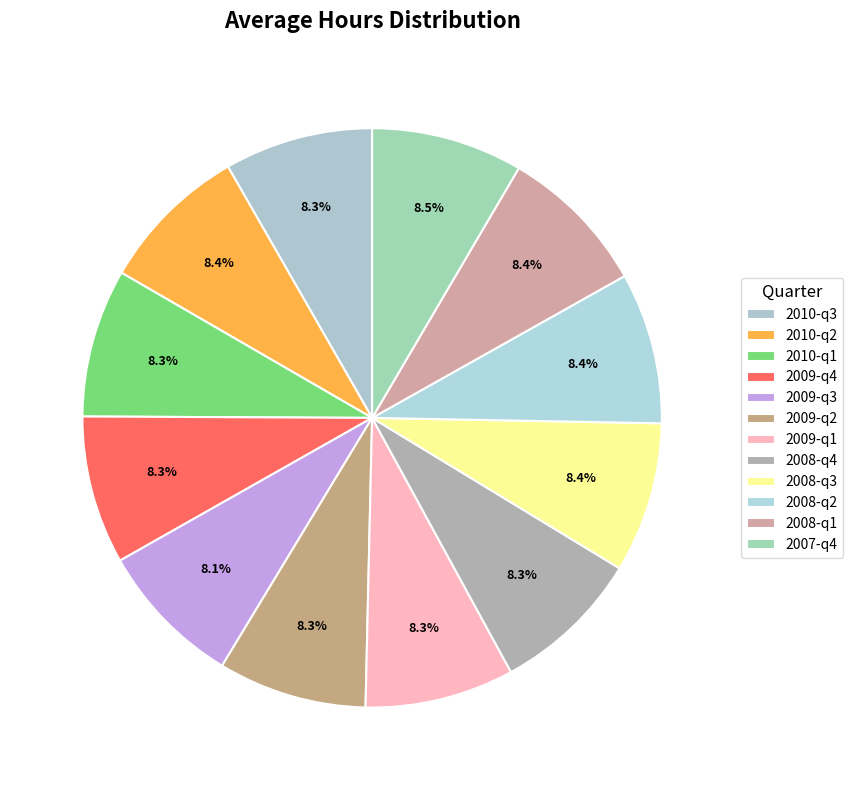

Which slice is the largest?

q4